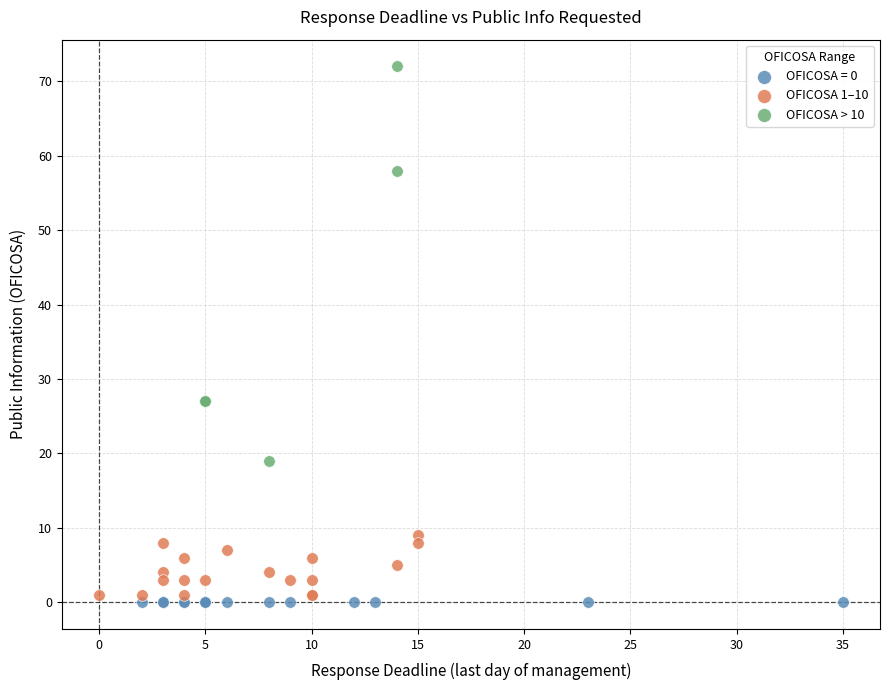

Which series reaches the maximum Y coordinate?

OFICOSA > 10